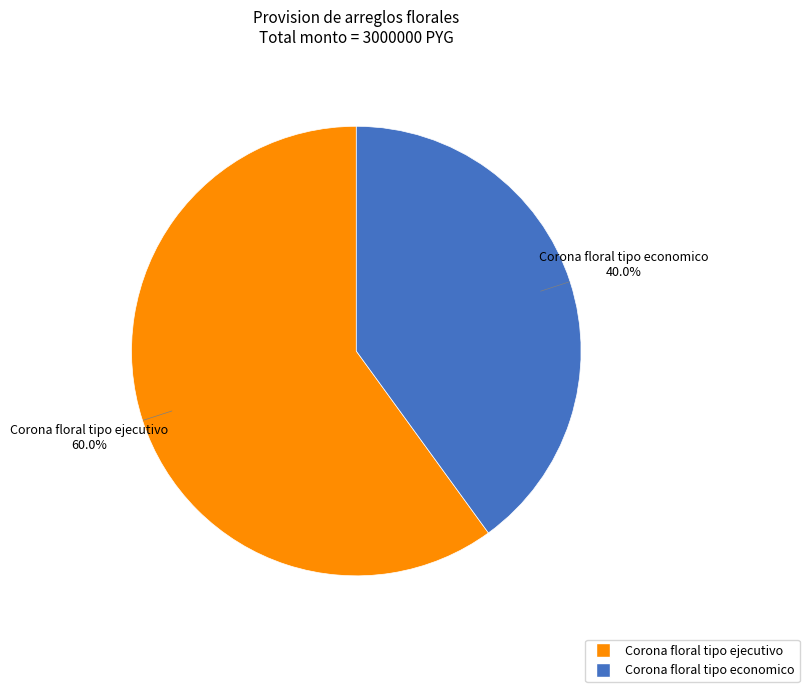

Is it true that Corona floral tipo ejecutivo is 69% of the pie?

False